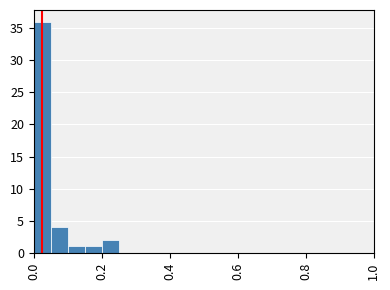

Around what value on the x-axis is the tallest bar? Give the approximate position of its centre, as read against the axis.

0.02